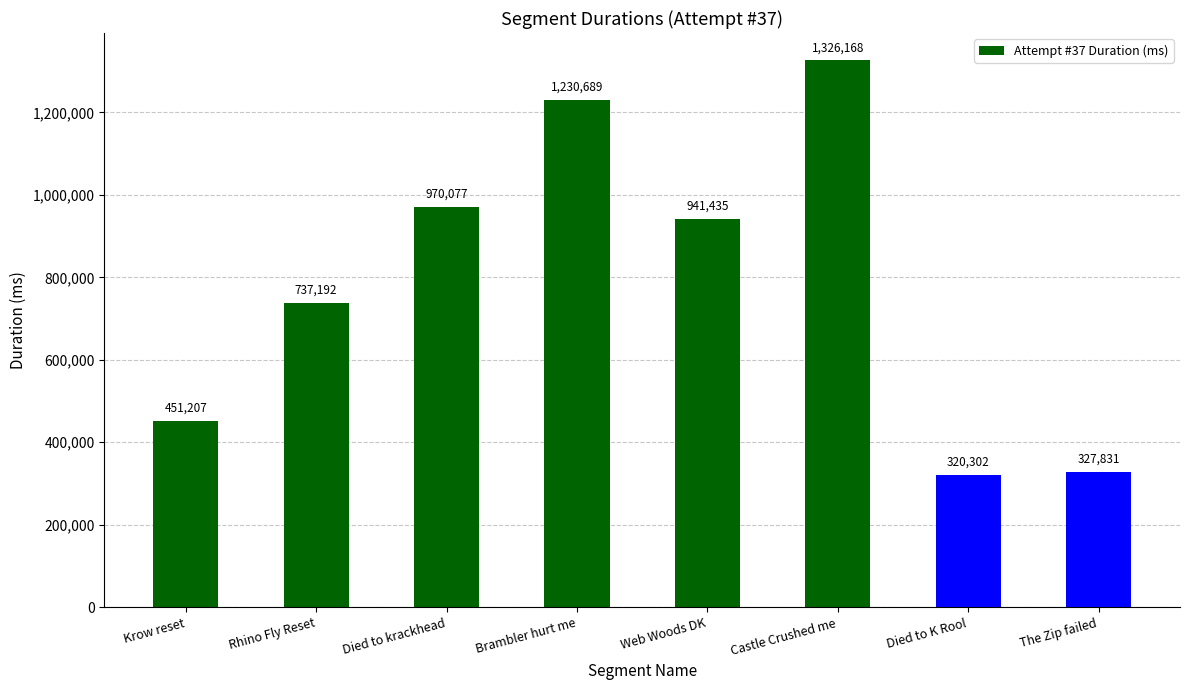

Reading left to right, what are all the values shown in this chart?

451207	737192	970077	1230689	941435	1326168	320302	327831